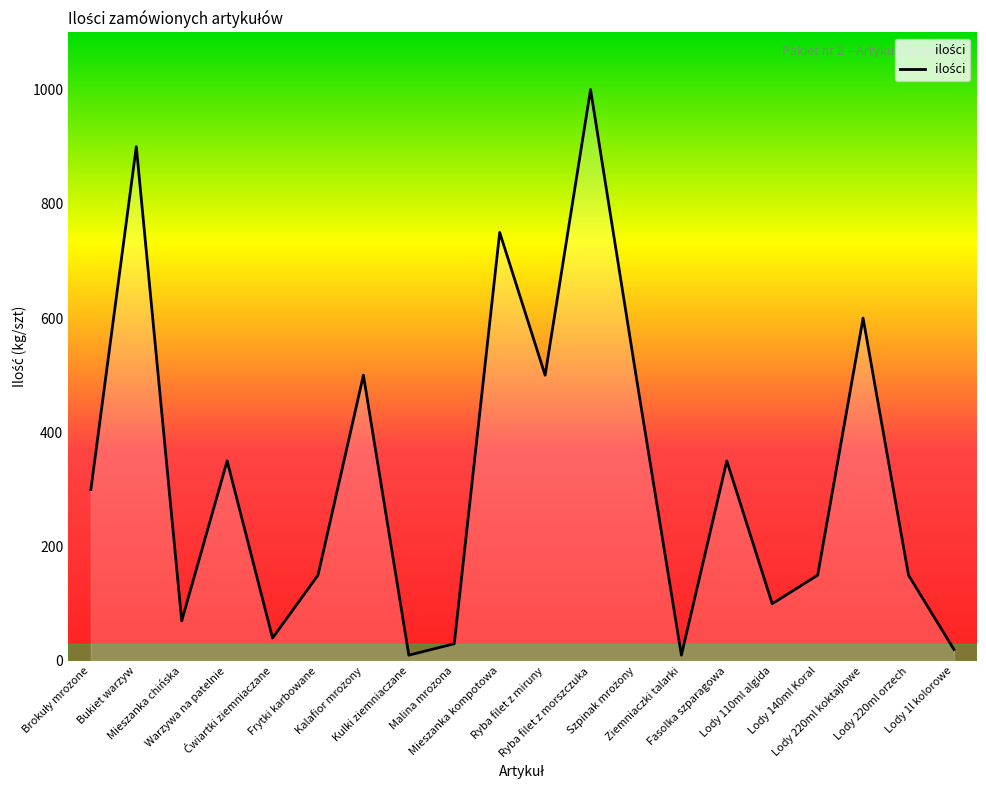

What is the greatest value displayed?

1000